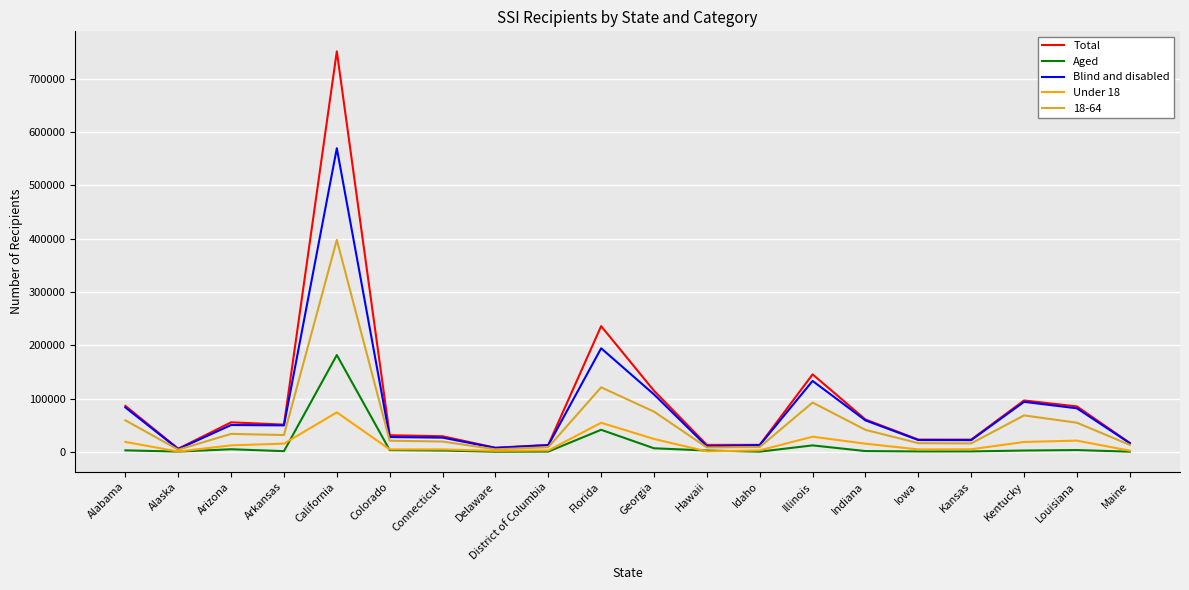

Where is Blind and disabled nearest to the value 287545?

Florida